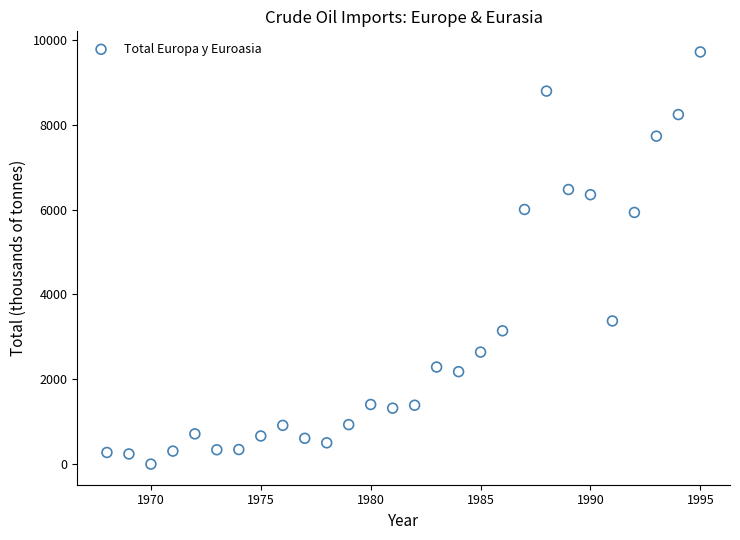

What is the range of Y values (max minus min)?

9715.0